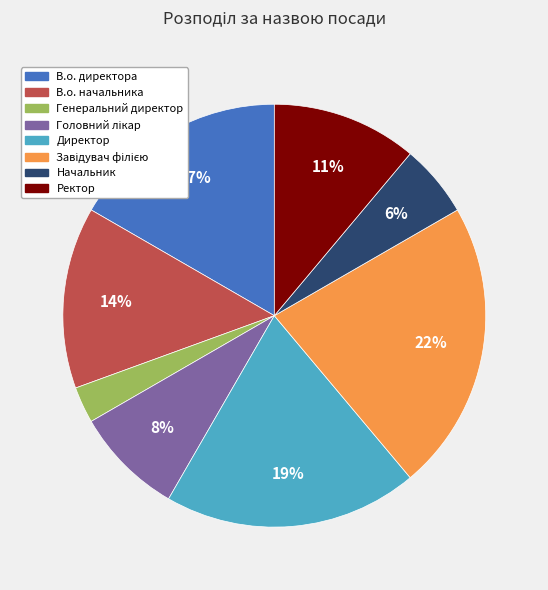

Between Ректор and В.о. директора, which is larger?

В.о. директора